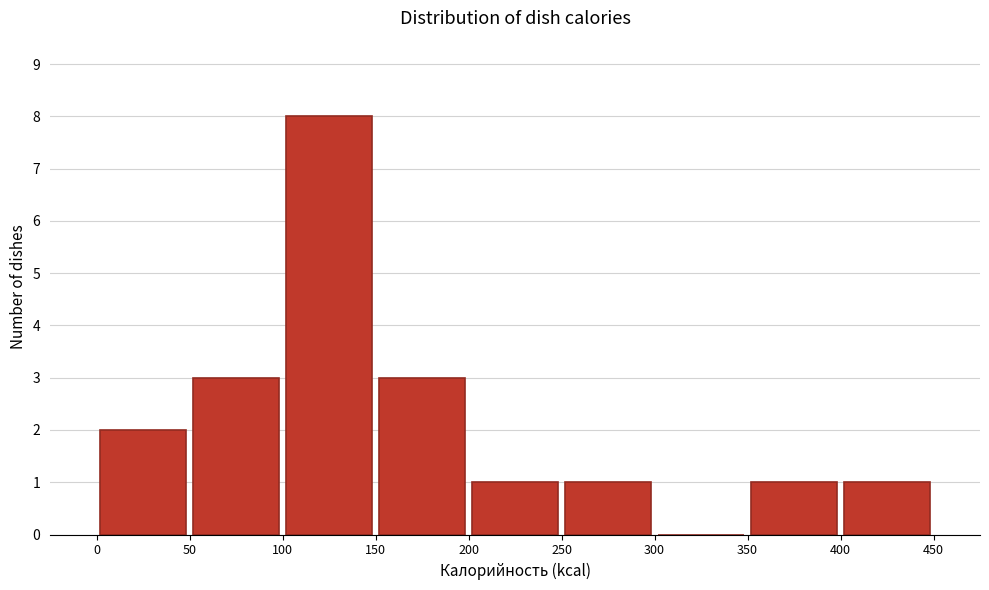

Reading left to right, list every bar in this chart as the range it spans on the x-axis followed by its height. The values are not printed on the chart, so give them approximately, as read against the axis.

0 to 50: 2
50 to 100: 3
100 to 150: 8
150 to 200: 3
200 to 250: 1
250 to 300: 1
300 to 350: 0
350 to 400: 1
400 to 450: 1